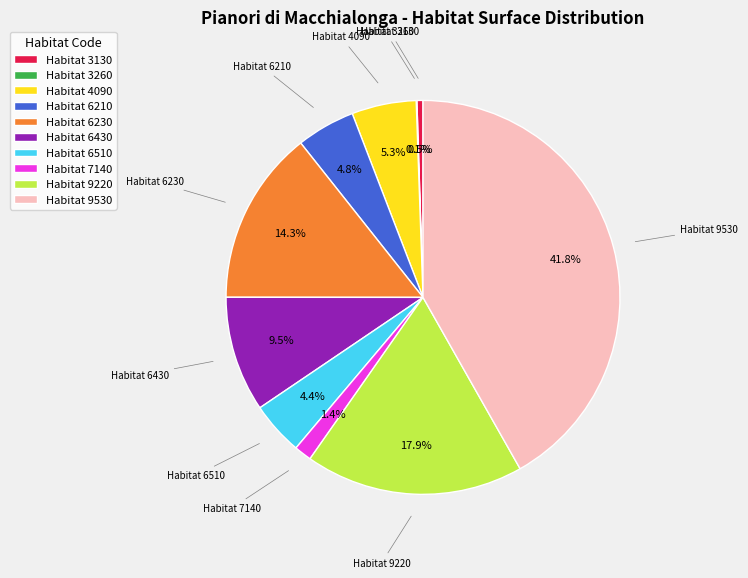

What portion of the pie excludes Habitat 6230?

85.7%